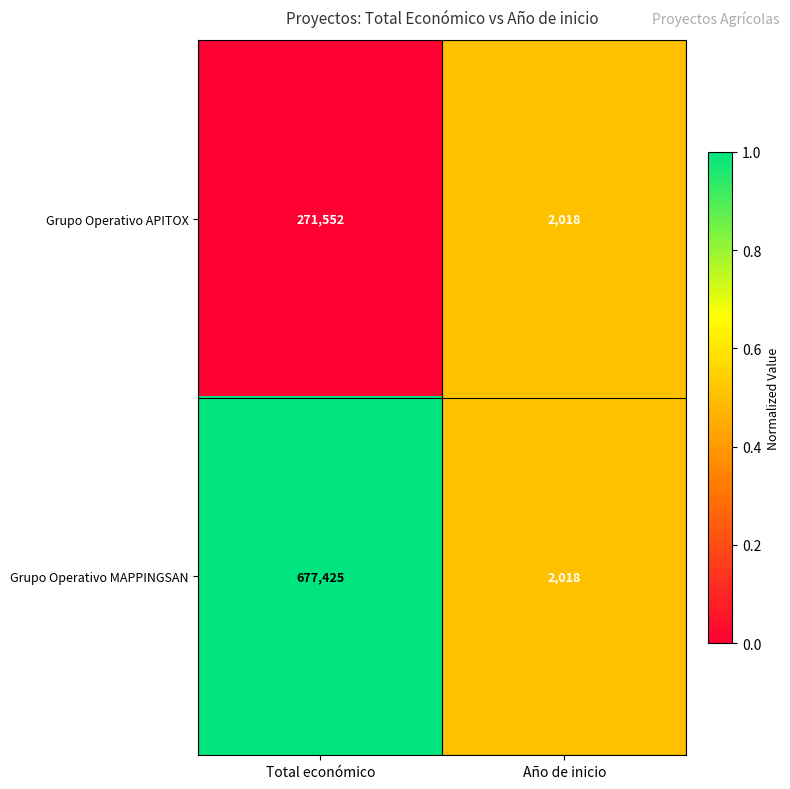

The Grupo Operativo MAPPINGSAN series shows 428 at Año de inicio. True or false?

False